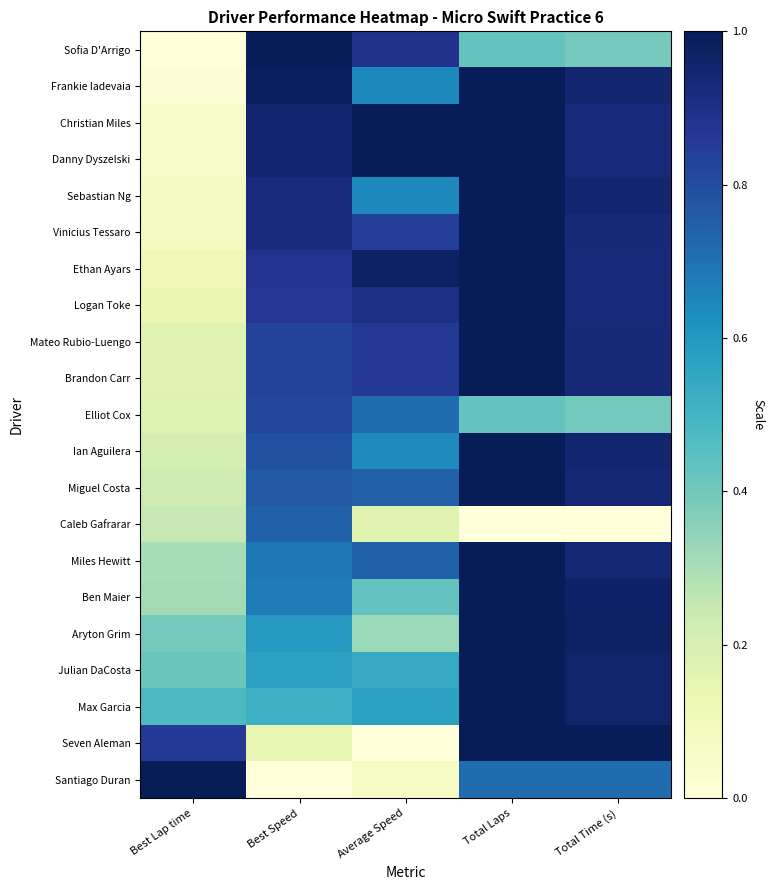

Rank the series by their maximum value, from lowest to highest.

Caleb Gafrarar, Elliot Cox, Sofia D'Arrigo, Frankie Iadevaia, Christian Miles, Danny Dyszelski, Sebastian Ng, Vinicius Tessaro, Ethan Ayars, Logan Toke, Mateo Rubio-Luengo, Brandon Carr, Ian Aguilera, Miguel Costa, Miles Hewitt, Ben Maier, Aryton Grim, Julian DaCosta, Max Garcia, Seven Aleman, Santiago Duran